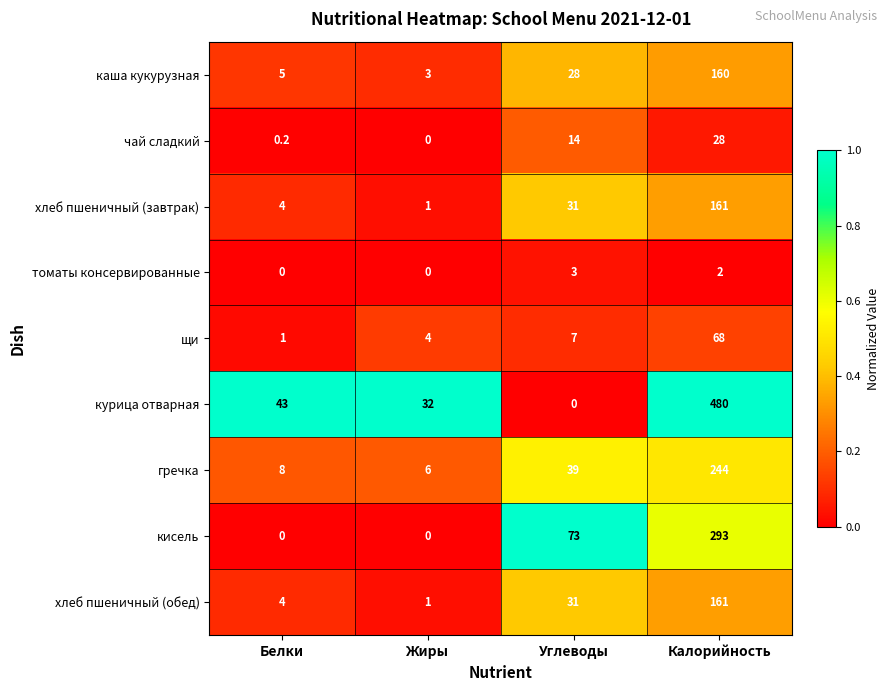

Rank the categories by каша кукурузная value from highest to lowest.

Калорийность, Углеводы, Белки, Жиры